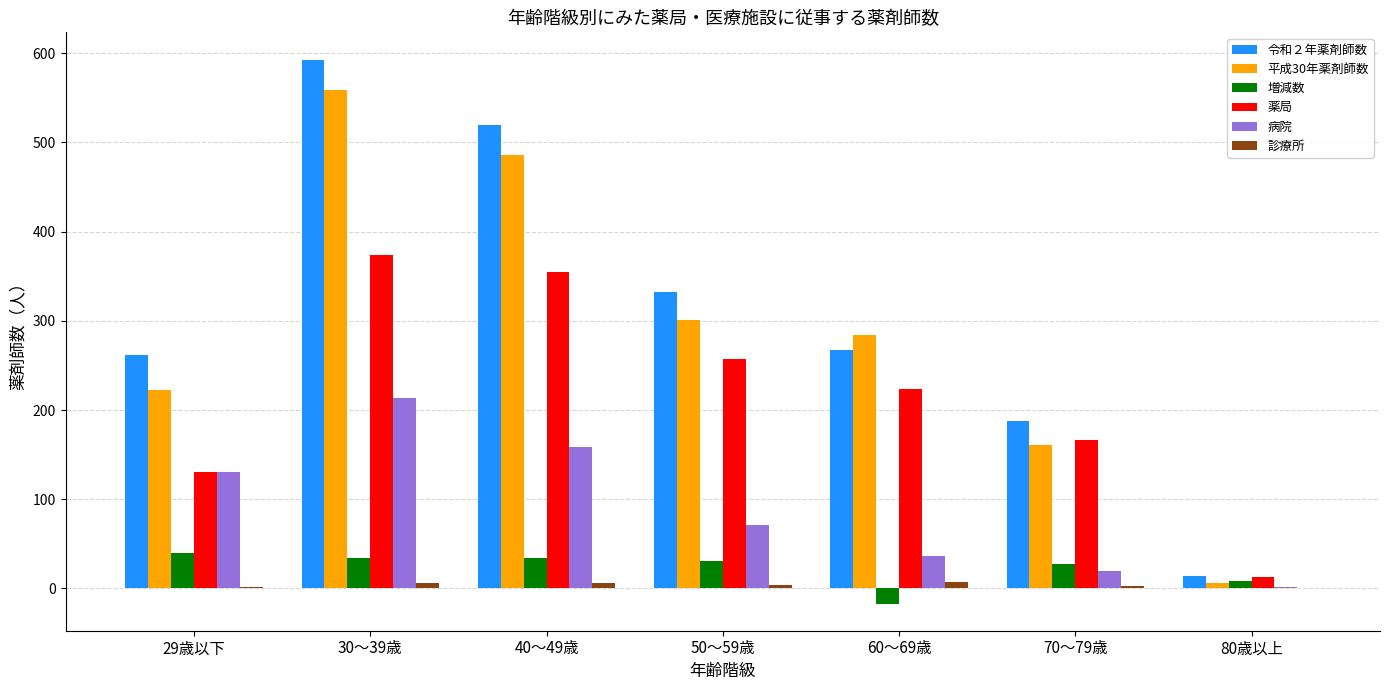

True or false: 病院 has a value of 213 at 30～39歳.

True